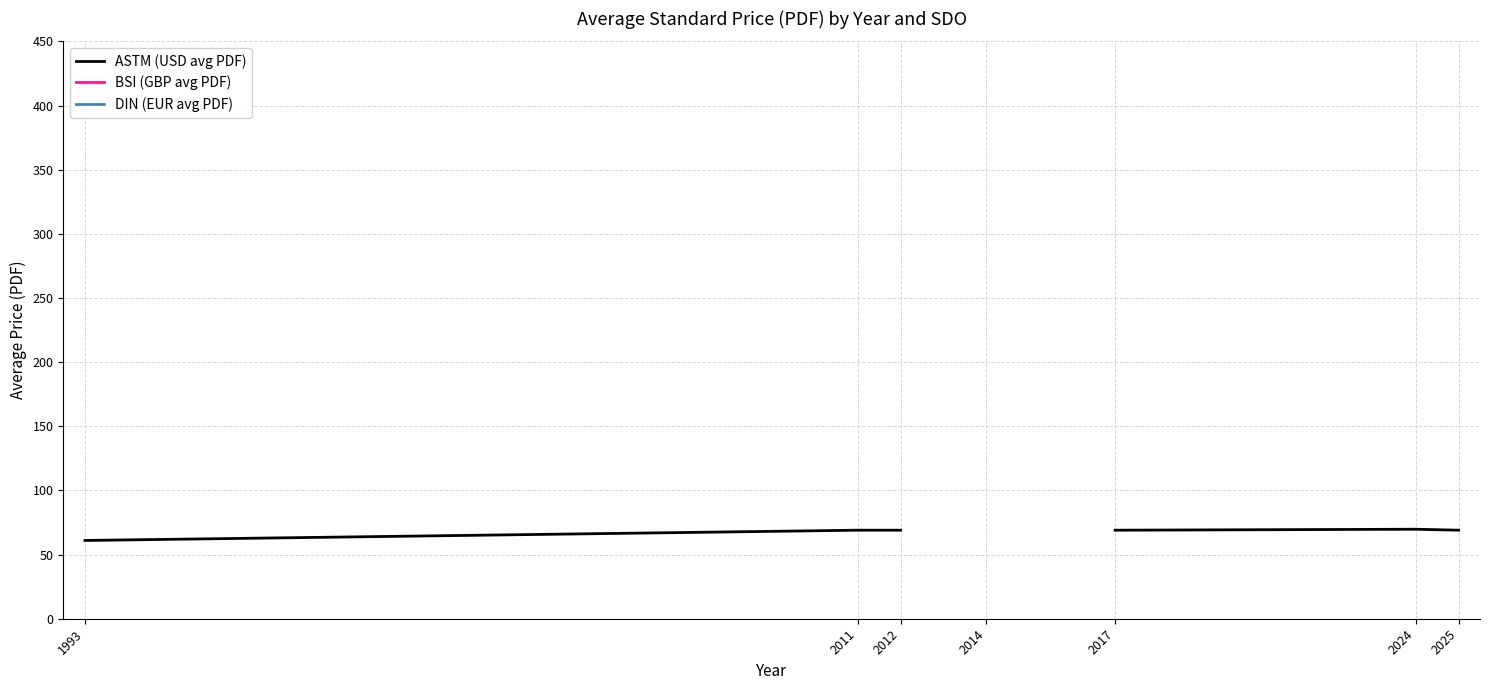

Is the value of DIN (EUR avg PDF) at 1993 greater than the value of BSI (GBP avg PDF) at 2011?

No